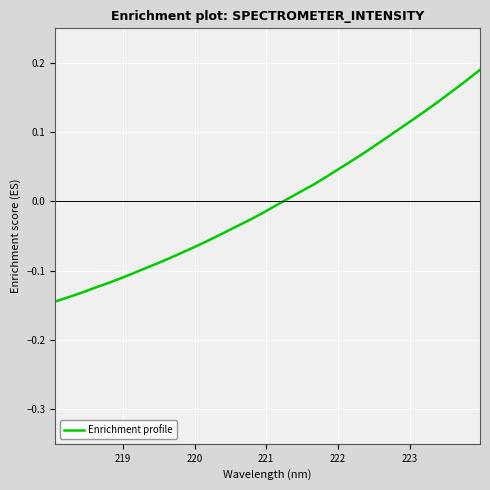

What is the difference between the maximum and minimum values?

0.3